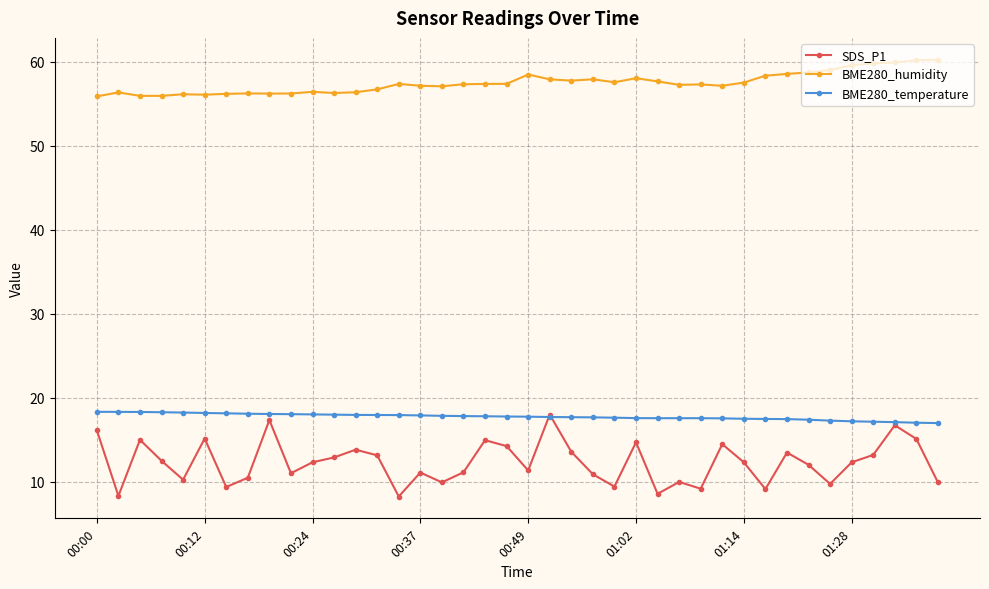

True or false: BME280_humidity and BME280_temperature intersect in this chart.

False